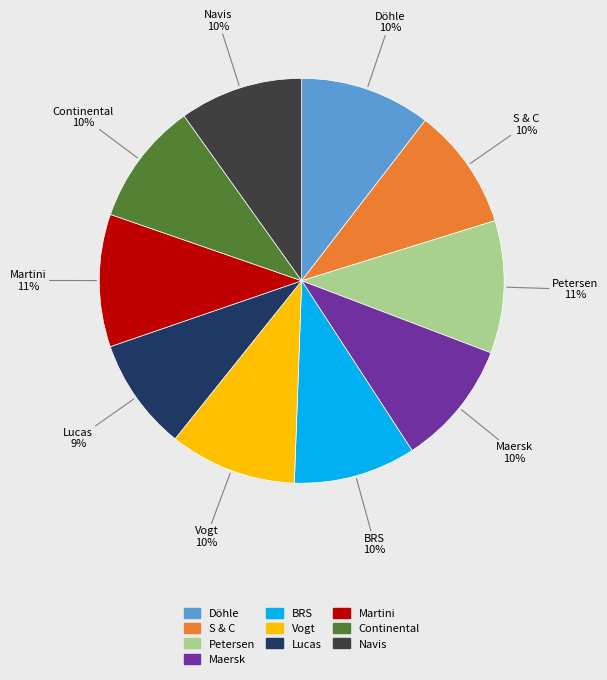

Is BRS the majority of the pie?

No